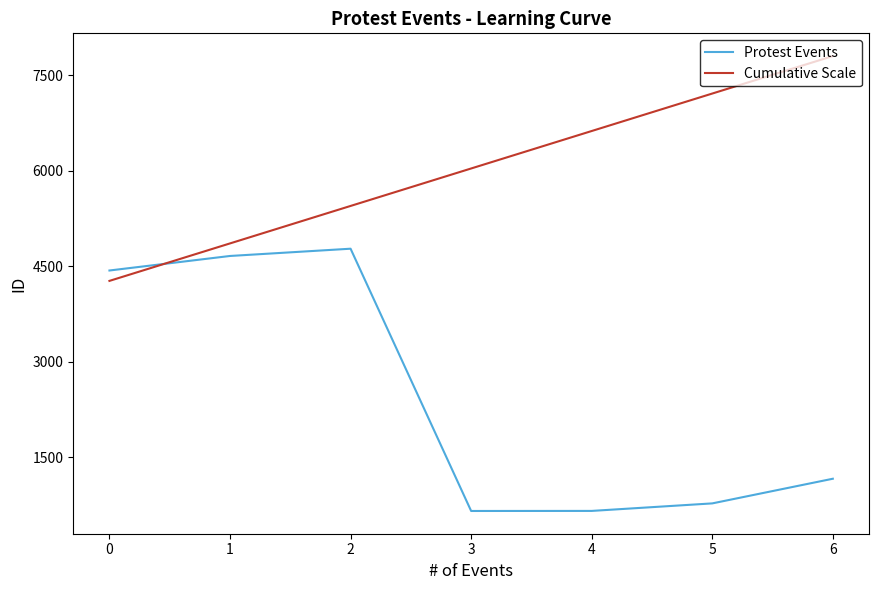

Which series changed the most between 3 and 6?

Cumulative Scale